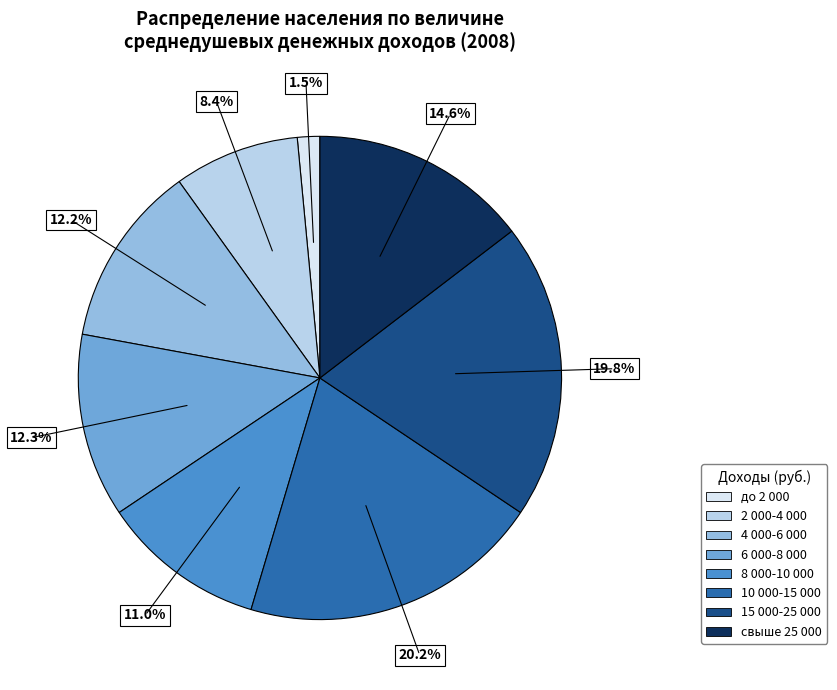

To the nearest percent, what is the average slice percentage?

12%